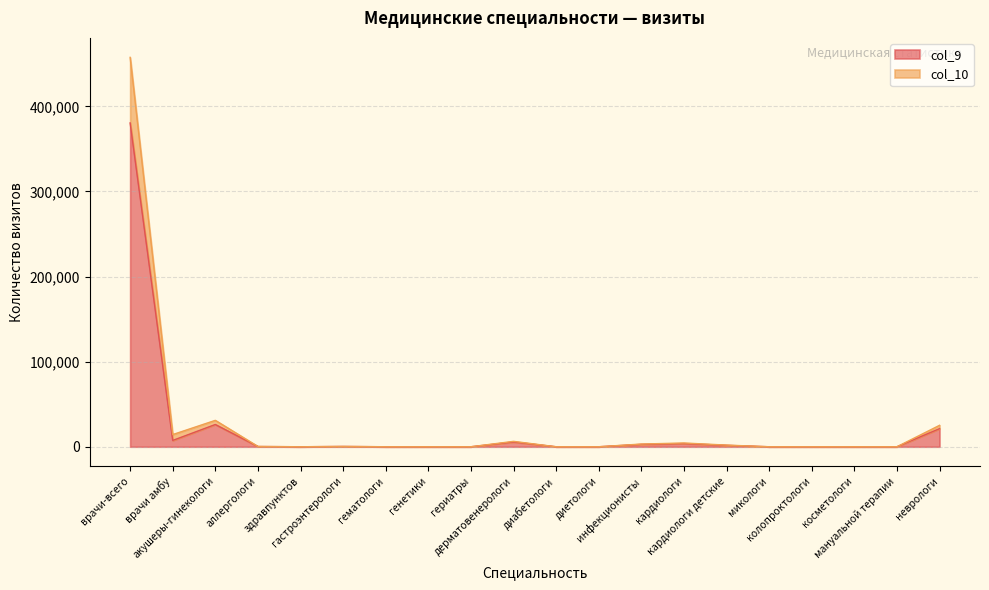

List the series in order of their peak value, highest first.

col_10, col_9